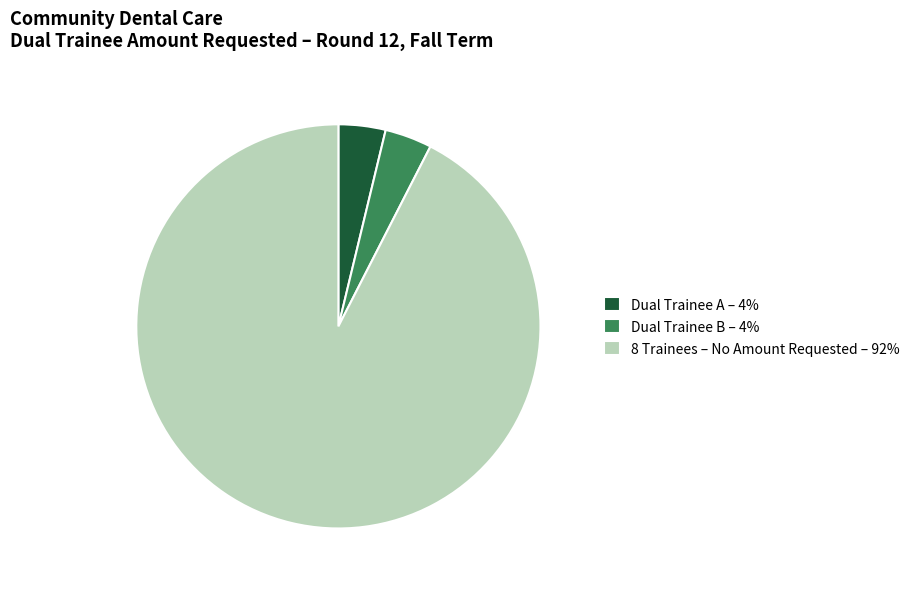

Combined, do Dual Trainee B – 4% and 8 Trainees – No Amount Requested – 92% account for over 50%?

Yes